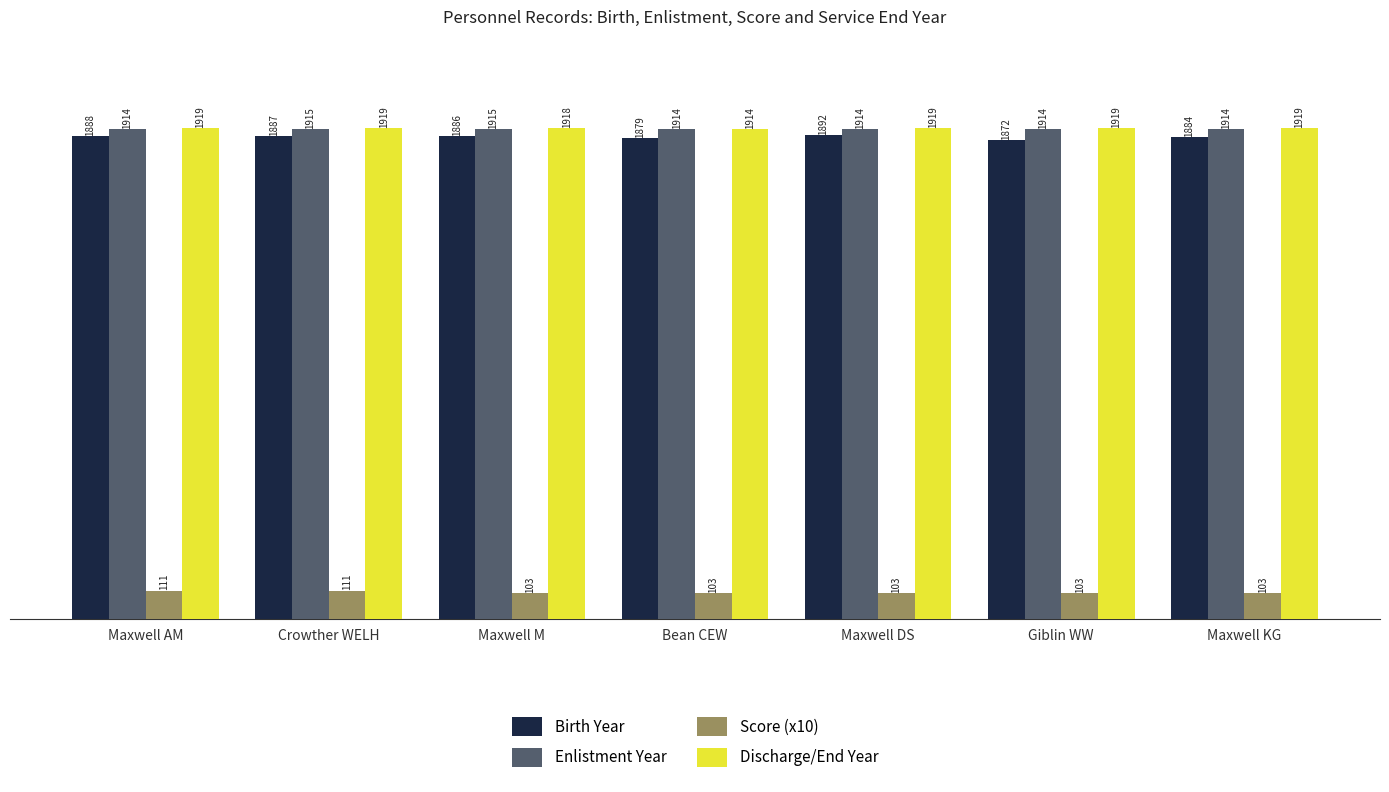

Between Maxwell M and Giblin WW, which series saw the biggest shift?

Birth Year